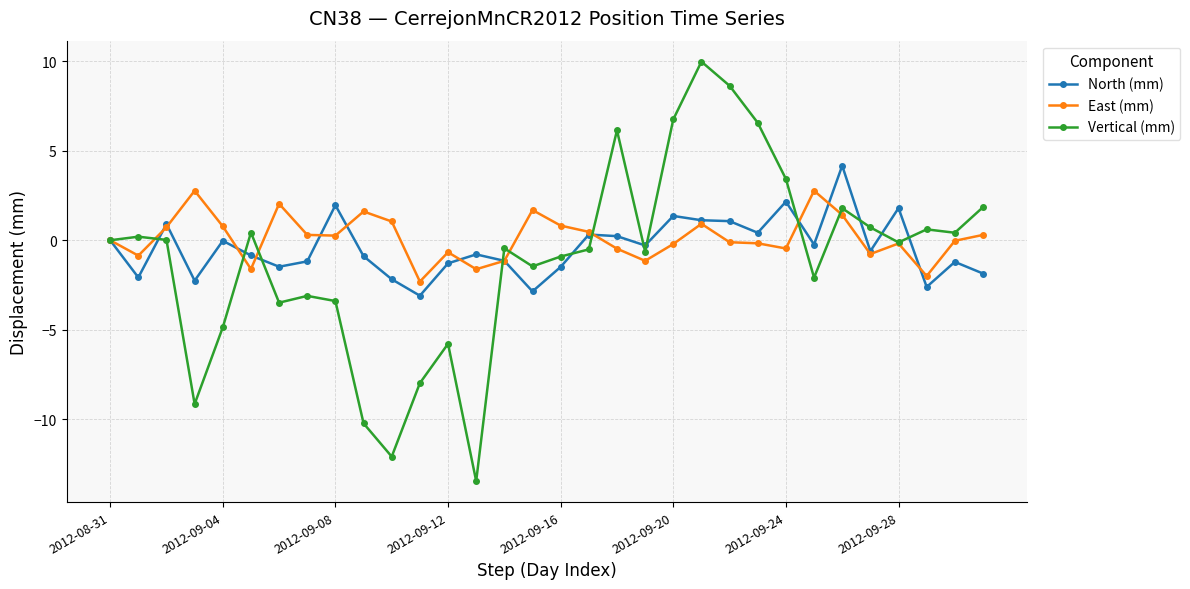

Count the number of data series in this chart.

3